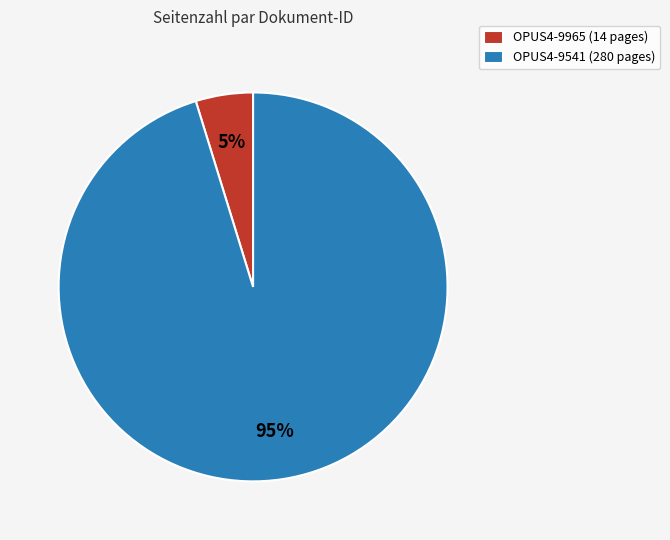

How many slices are in this pie chart?

2